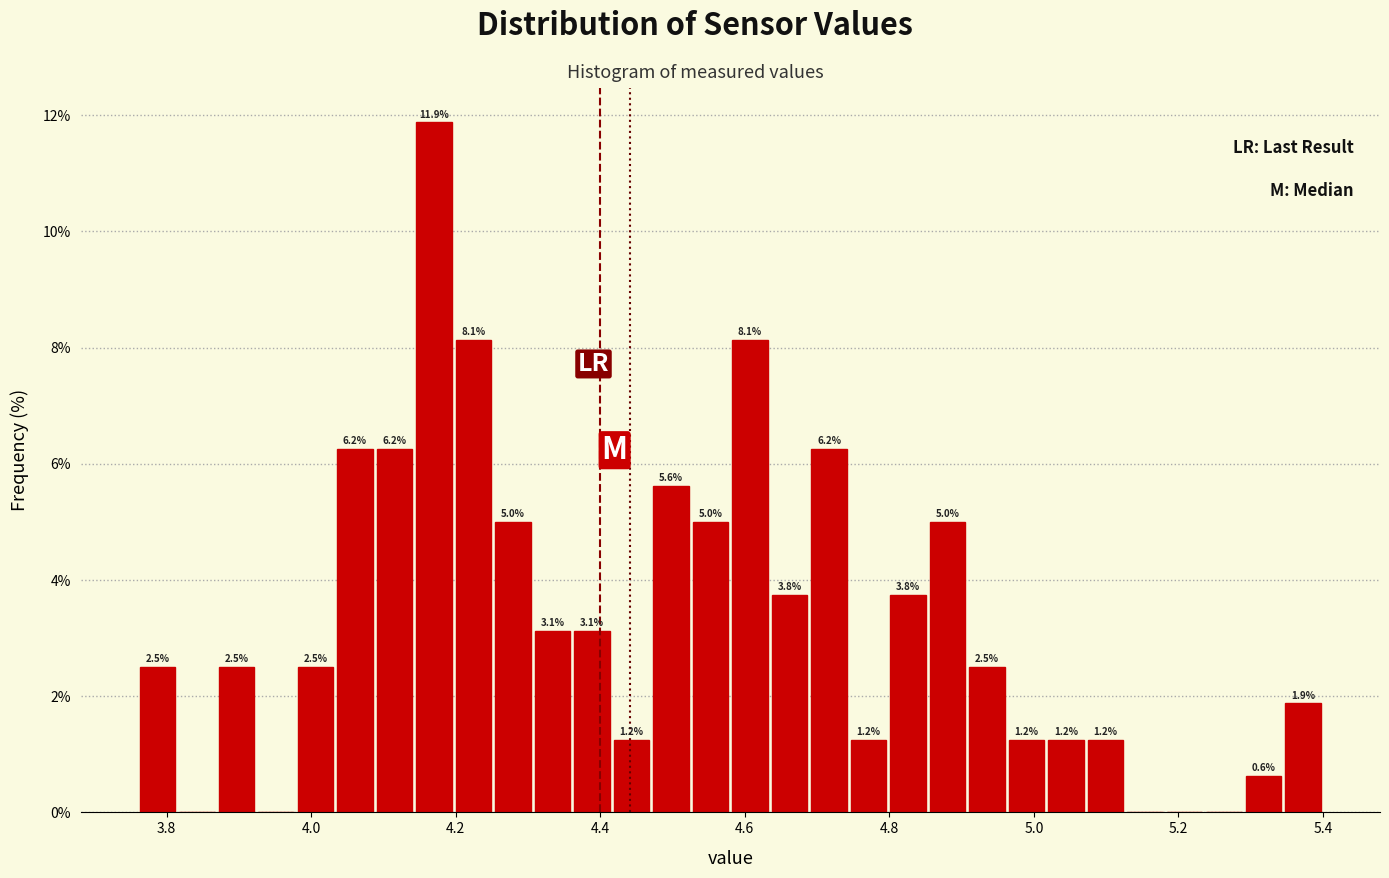

Around what value on the x-axis is the tallest bar? Give the approximate position of its centre, as read against the axis.

4.18